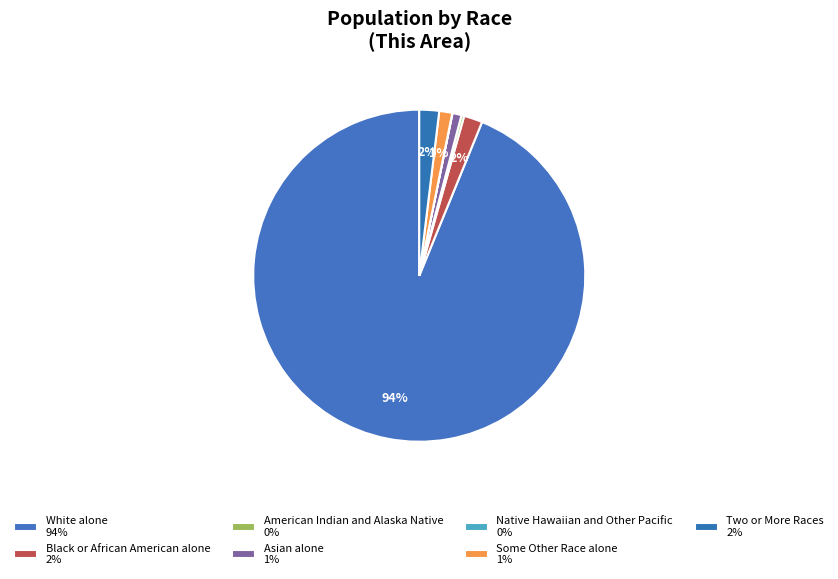

Which slice is the largest?

White alone